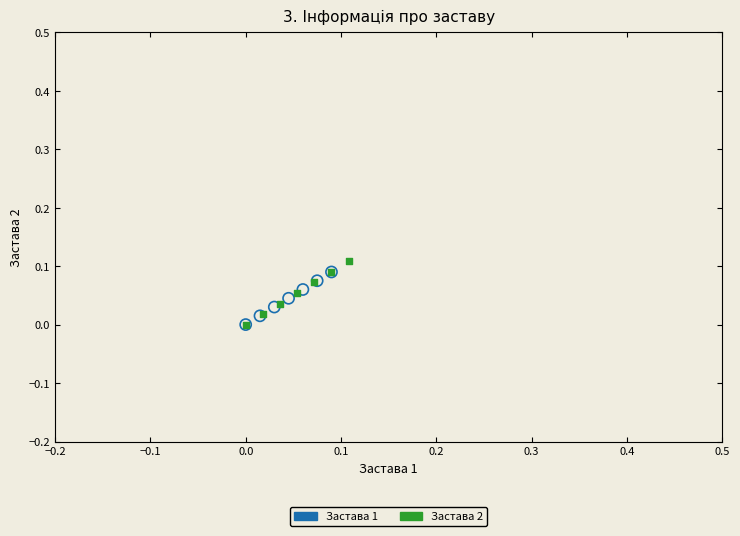

What are all the series names shown in the legend?

Застава 1, Застава 2